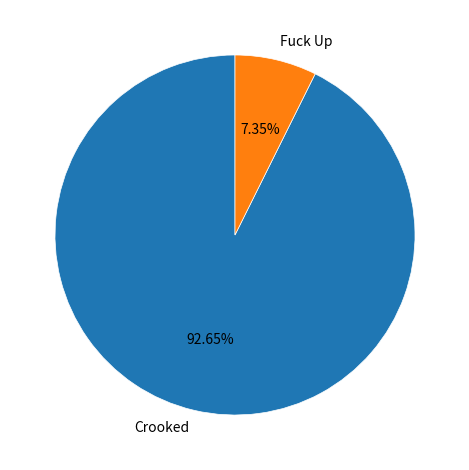

What percentage is the Crooked slice, to the nearest percent?

93%